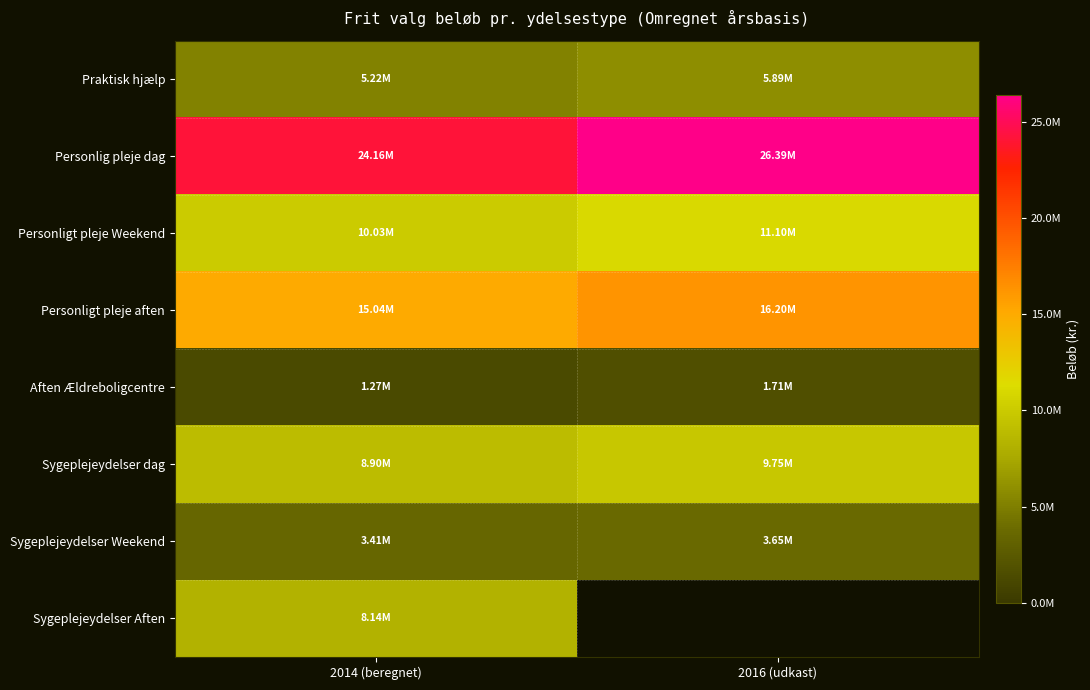

At which category is the sum across all series the highest?

2014 (beregnet)